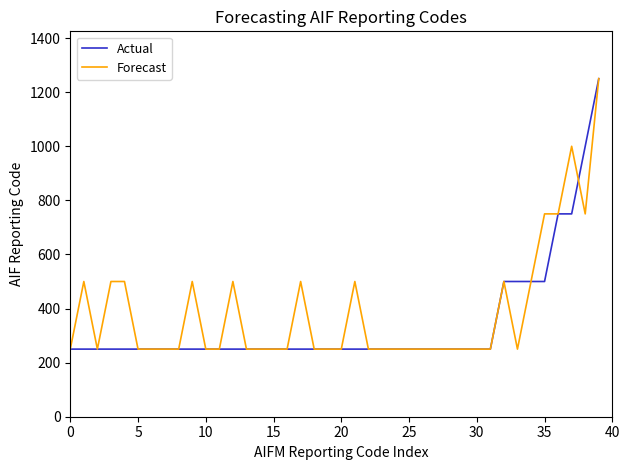

How many lines are shown in the chart?

2